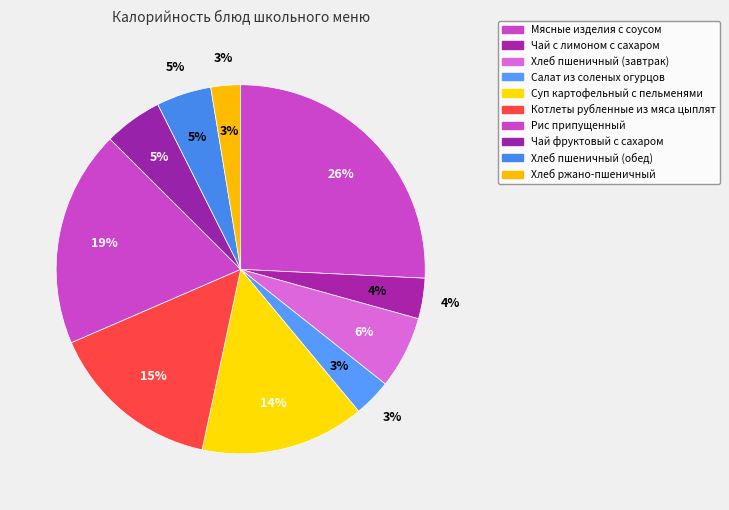

How many slices are in this pie chart?

10